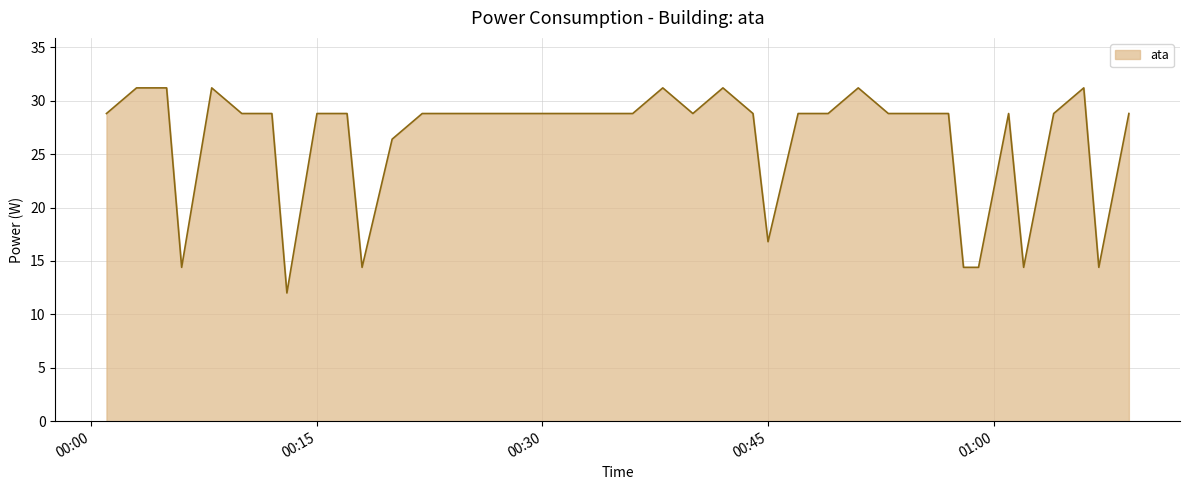

Reading left to right, transcribe all the data shown in this chart.

28.8	31.2	31.2	14.4	31.2	28.8	28.8	28.8	12.0	28.8	28.8	14.4	26.4	28.8	28.8	28.8	28.8	28.8	28.8	28.8	28.8	31.2	28.8	31.2	28.8	16.8	28.8	28.8	31.2	28.8	28.8	28.8	14.4	14.4	28.8	14.4	28.8	31.2	14.4	28.8